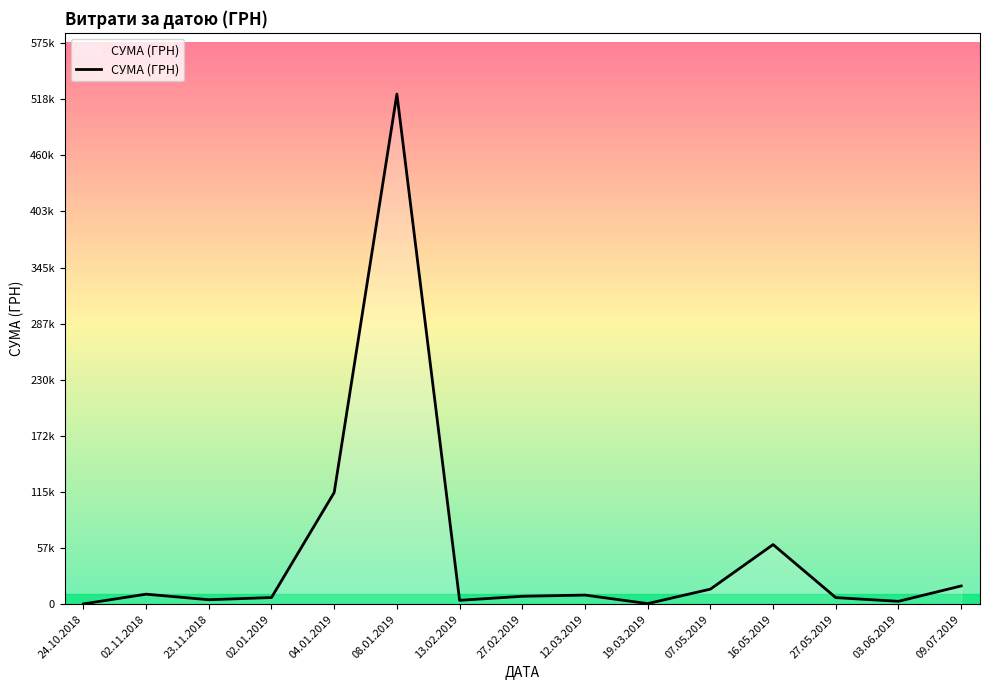

What is the smallest value displayed?

339.0